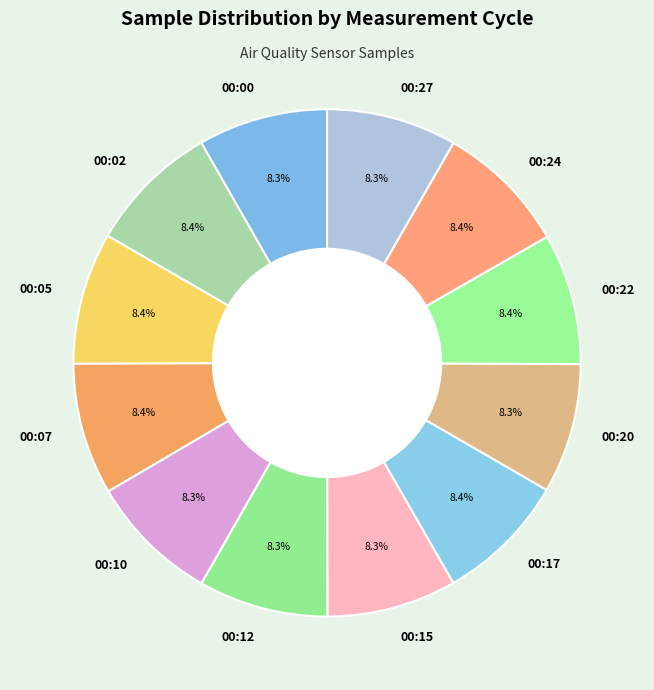

Is 00:05 the majority of the pie?

No